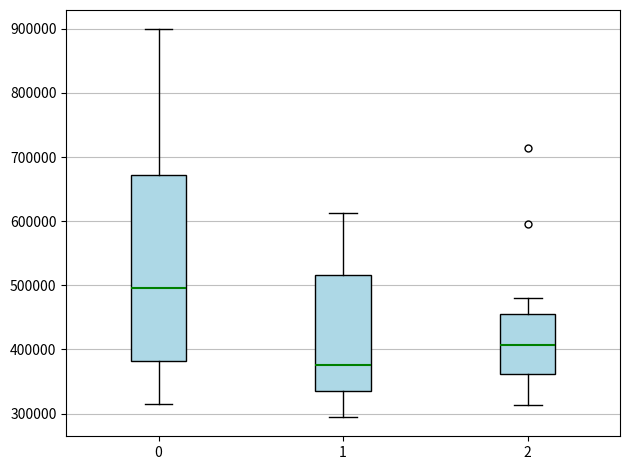

Which box has the lowest median line?

1